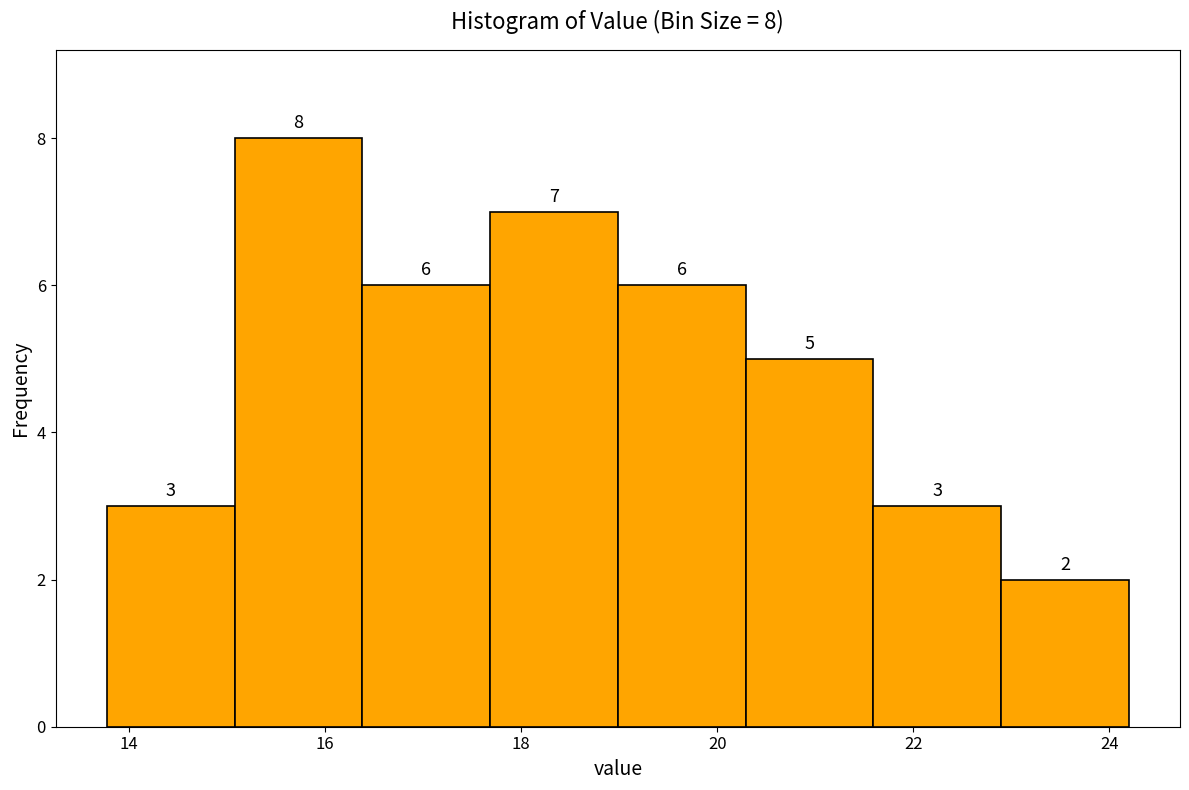

Which range on the x-axis has the tallest bar?

15.0 to 16.4